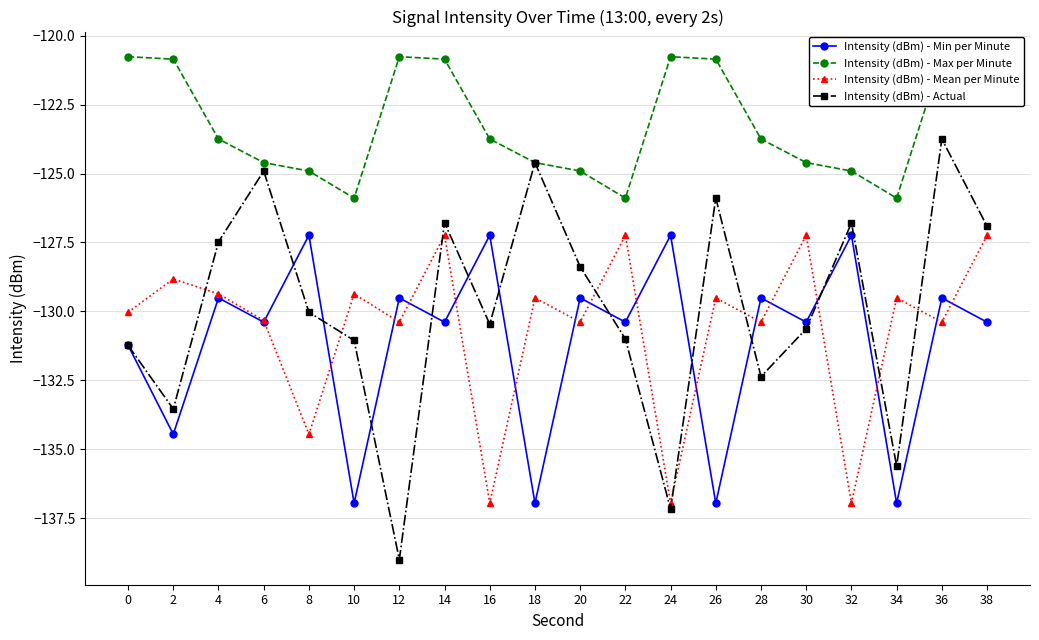

What is the average value of the Intensity (dBm) - Actual series?

-129.9